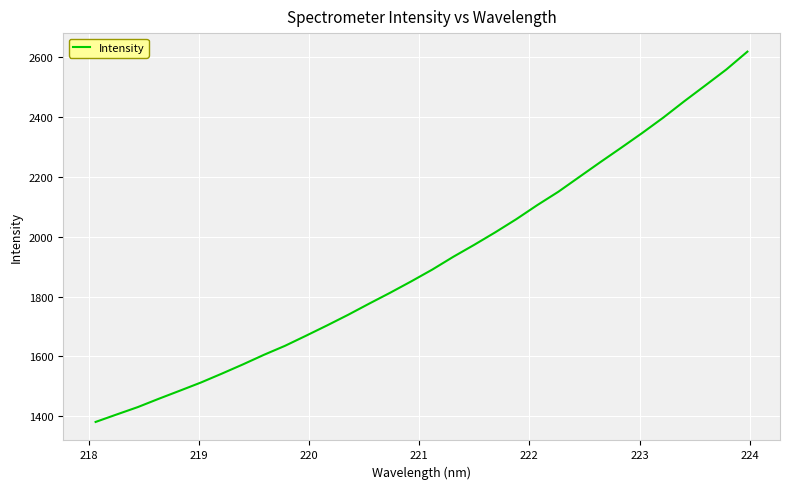

What is the smallest value displayed?

1380.5